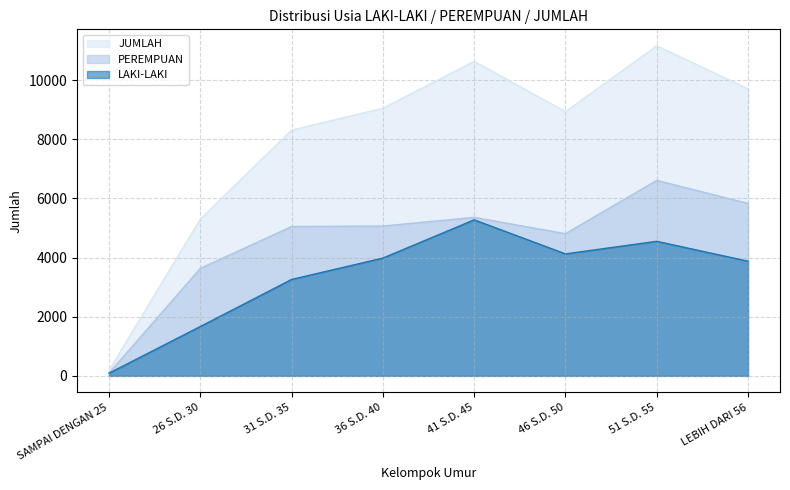

At which label is JUMLAH closest to 5670?

26 S.D. 30